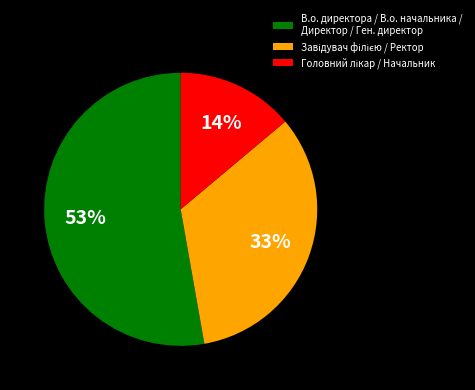

Which slice is the largest?

В.о. директора / В.о. начальника / Директор / Ген. директор